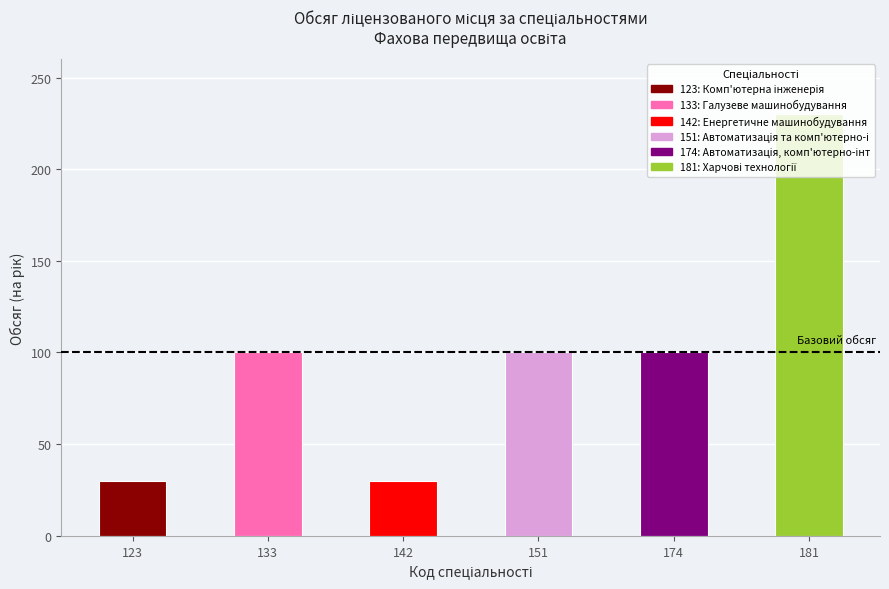

The chart shows a value of 100 at 133. True or false?

True